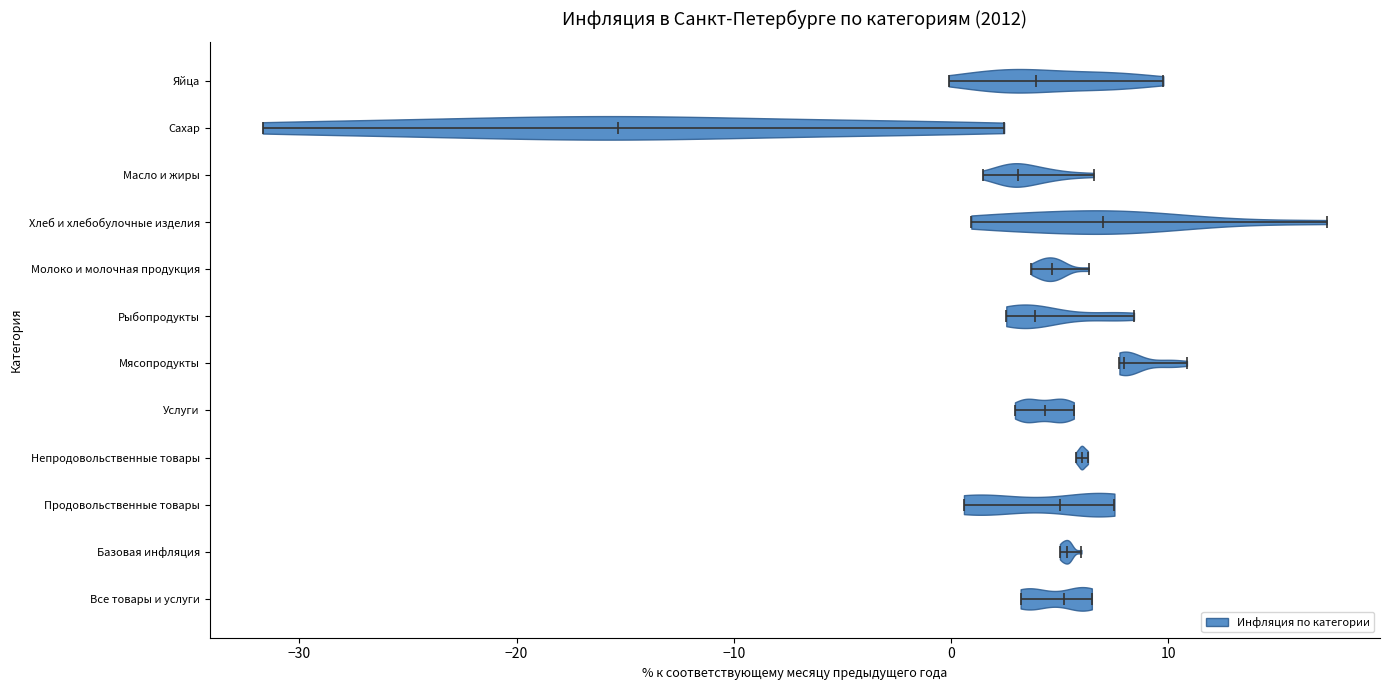

Reading bottom to top, read every violin against the x-axis: where its median line is, and the lowest and highest points it reaches. The values are not printed on the chart, so give them approximately, as read against the axis.

Все товары и услуги: median line 5, lowest point 3, highest point 6
Базовая инфляция: median line 5, lowest point 5, highest point 6
Продовольственные товары: median line 5, lowest point 1, highest point 8
Непродовольственные товары: median line 6, lowest point 6, highest point 6
Услуги: median line 4, lowest point 3, highest point 6
Мясопродукты: median line 8, lowest point 8, highest point 11
Рыбопродукты: median line 4, lowest point 3, highest point 8
Молоко и молочная продукция: median line 5, lowest point 4, highest point 6
Хлеб и хлебобулочные изделия: median line 7, lowest point 1, highest point 17
Масло и жиры: median line 3, lowest point 1, highest point 7
Сахар: median line -15, lowest point -32, highest point 2
Яйца: median line 4, lowest point 0, highest point 10